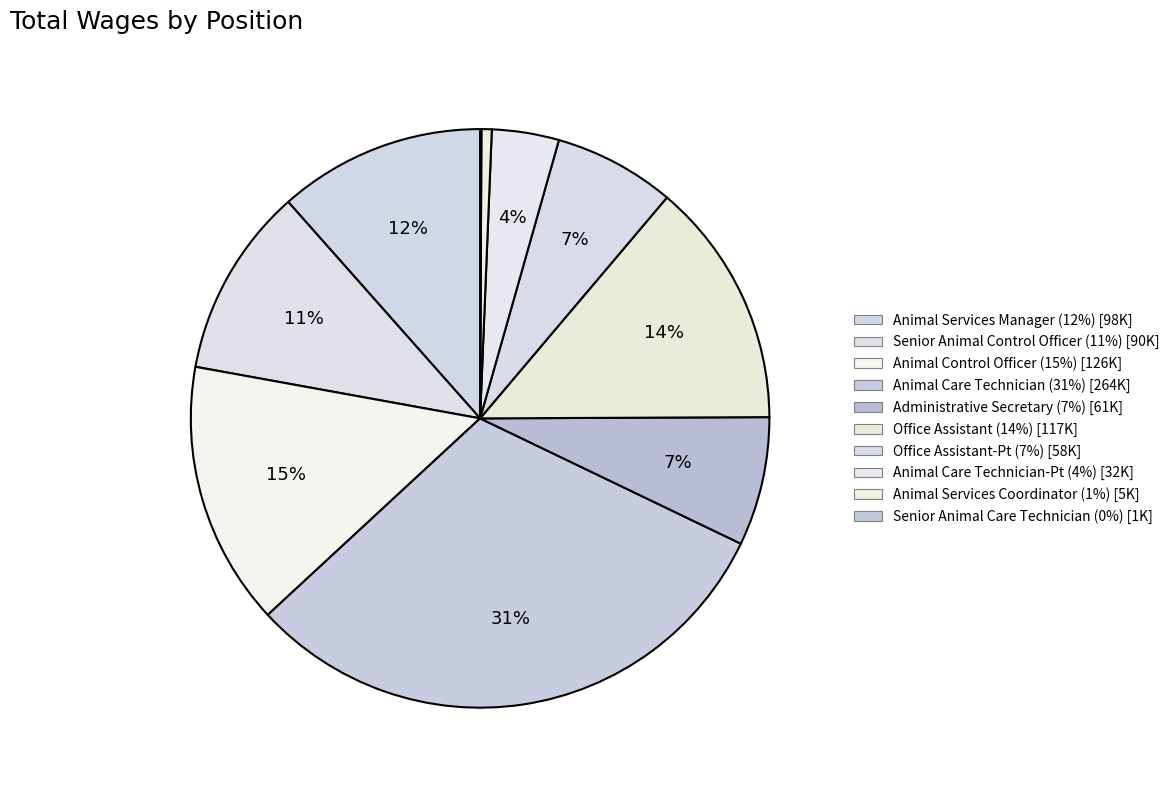

To the nearest percent, what is the difference between the largest and smallest slice percentages?

31%